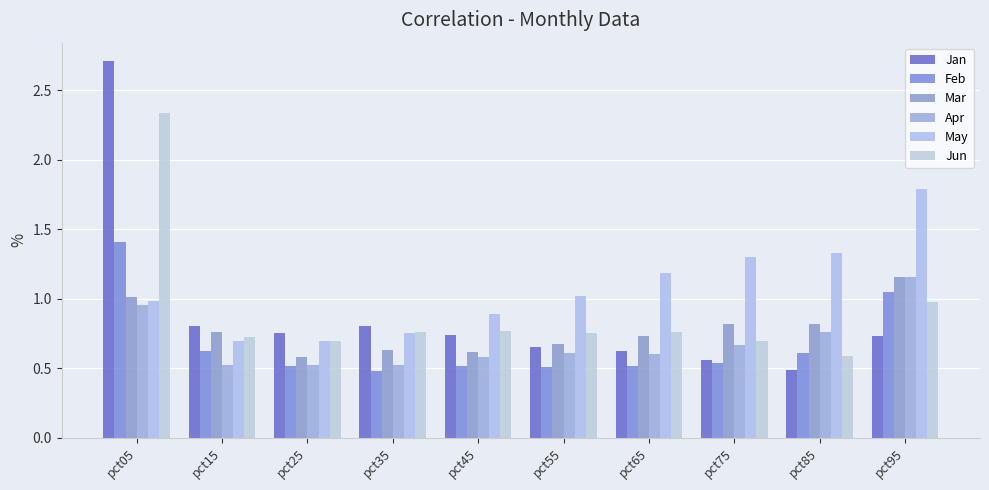

List the labels in order of Apr value, largest first.

pct95, pct05, pct85, pct75, pct55, pct65, pct45, pct35, pct15, pct25